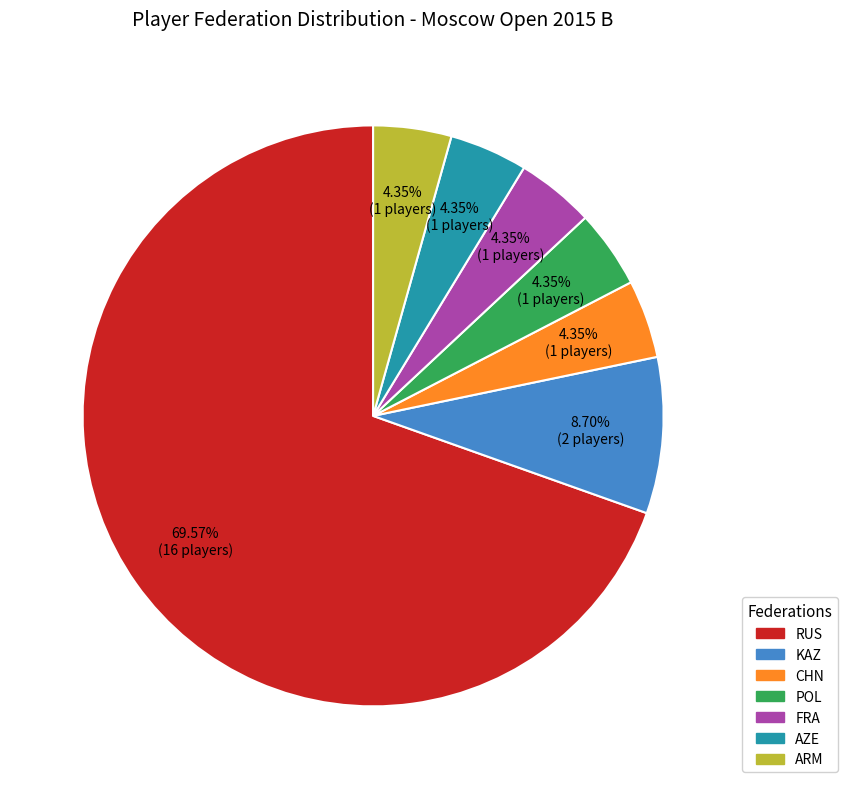

How many segments does this pie chart have?

7